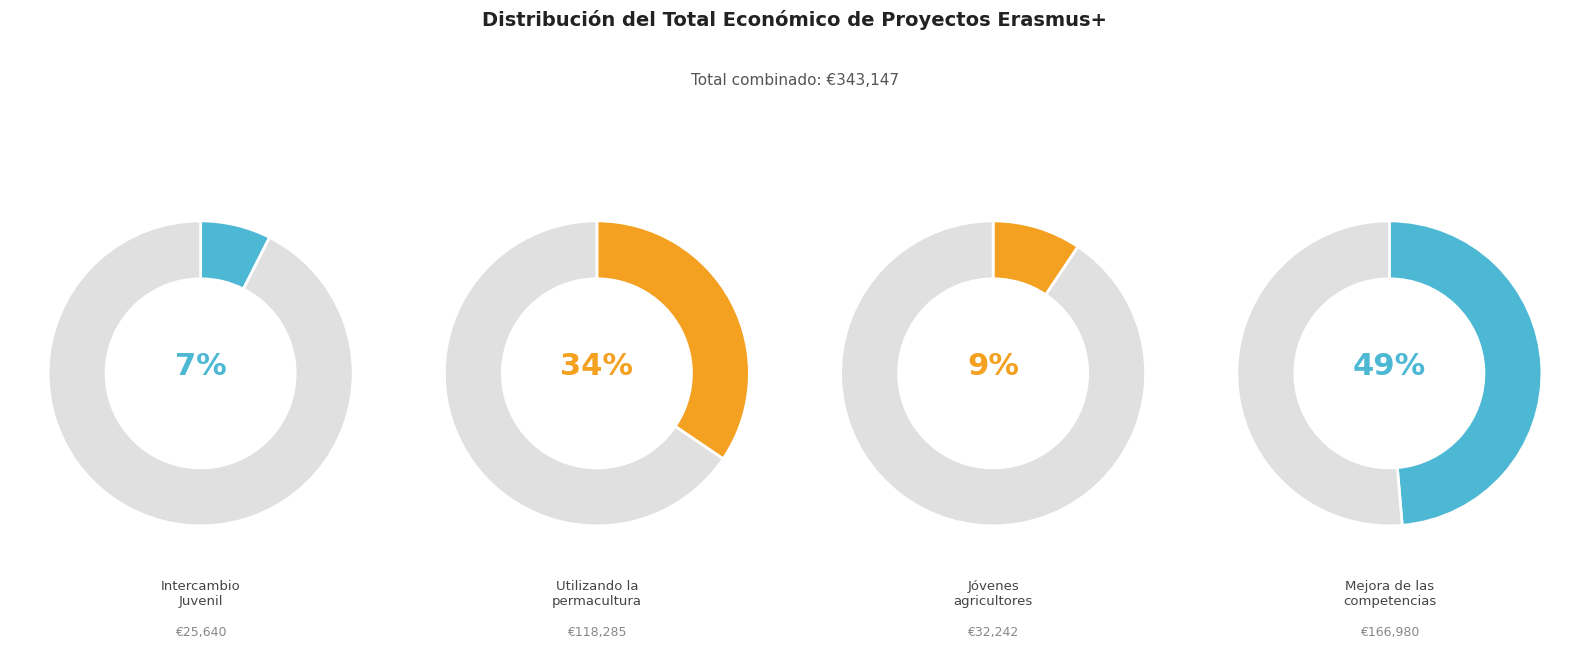

Count the number of slices in the pie.

4